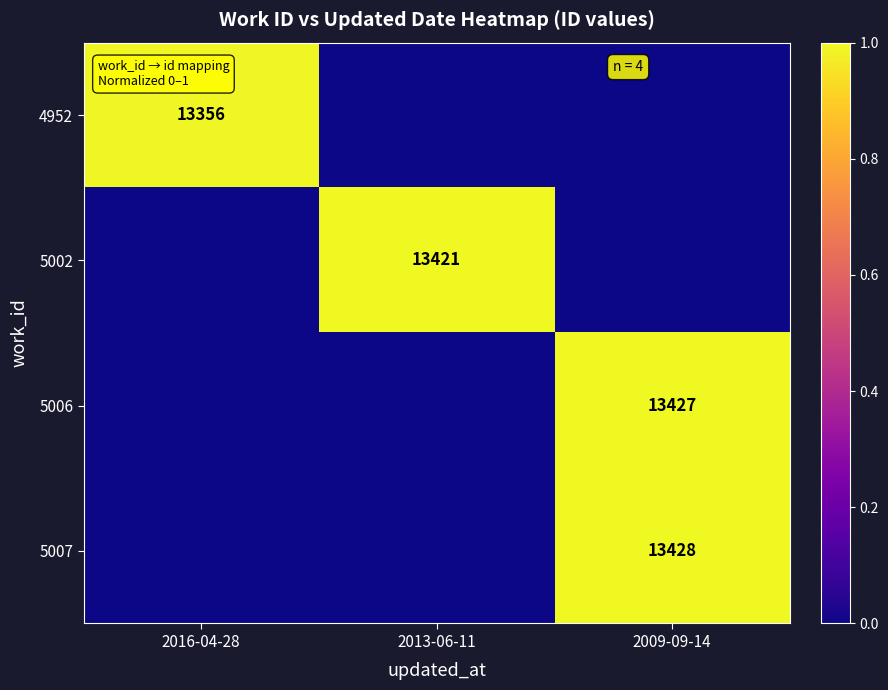

Which category has the lowest value across all series?

2013-06-11